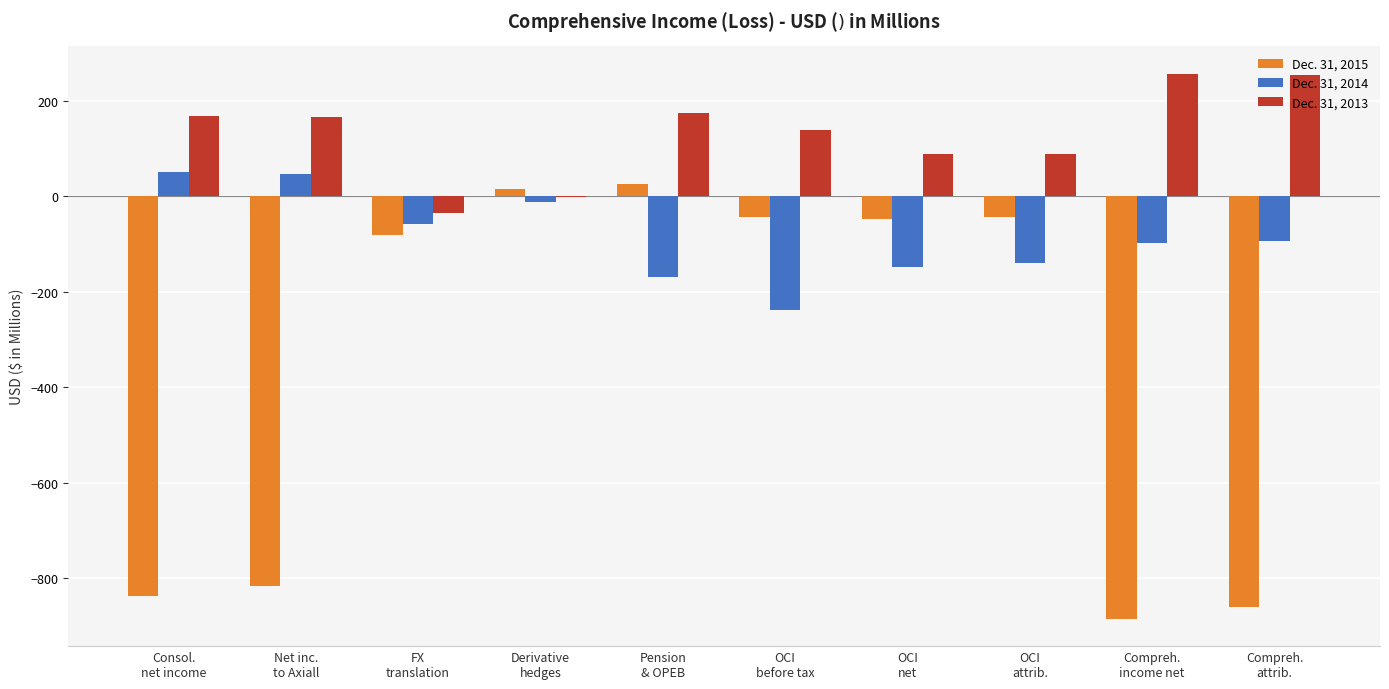

Count the number of data series in this chart.

3